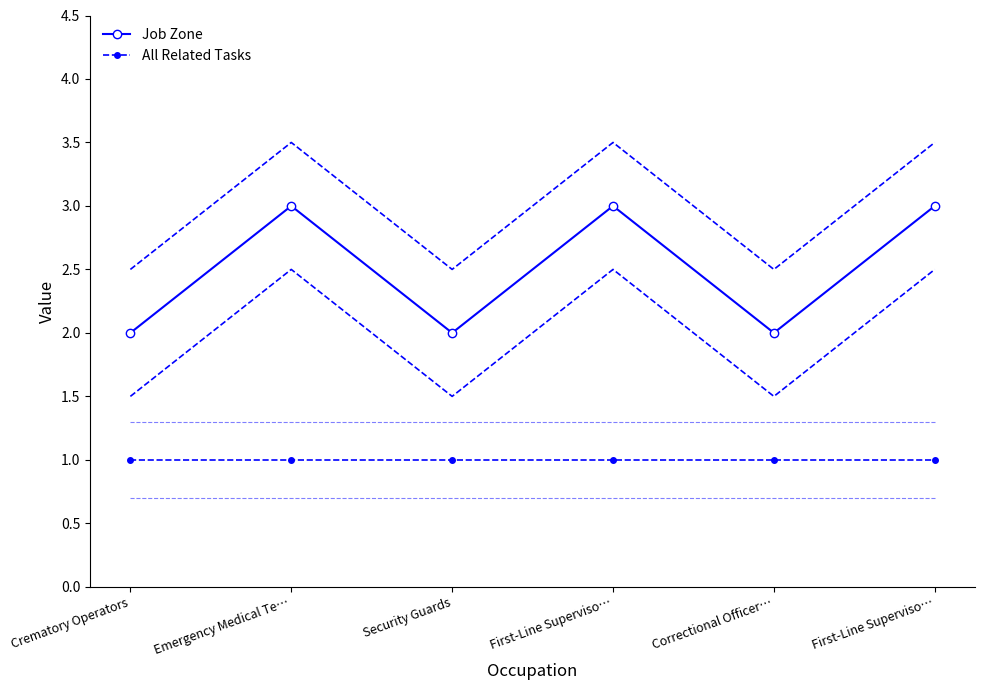

Reading right to left, what are all the values shown in this chart?

Job Zone: First-Line Superviso…=3	Correctional Officer…=2	First-Line Superviso…=3	Security Guards=2	Emergency Medical Te…=3	Crematory Operators=2
All Related Tasks: First-Line Superviso…=1	Correctional Officer…=1	First-Line Superviso…=1	Security Guards=1	Emergency Medical Te…=1	Crematory Operators=1